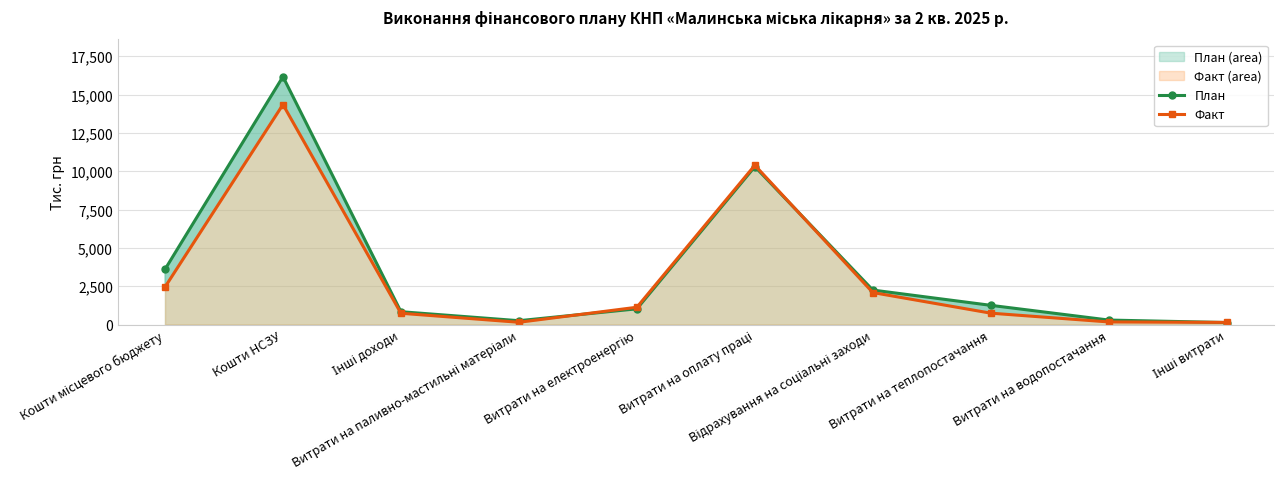

Between Витрати на оплату праці and Відрахування на соціальні заходи, which series saw the biggest shift?

Факт